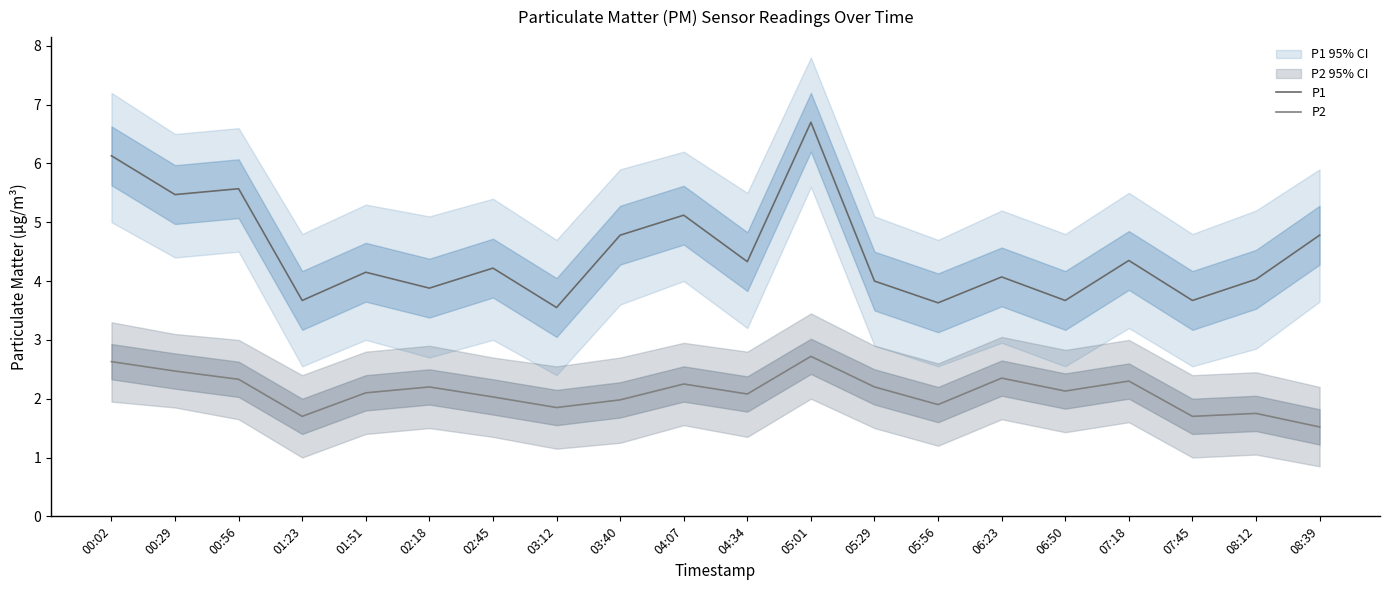

What is the value of the P1 point at the 15th from the left?

4.1